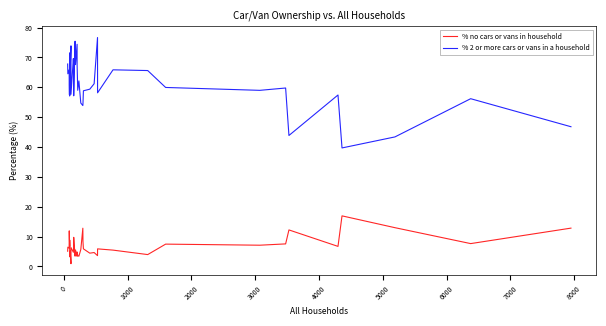

True or false: % no cars or vans in household has a value of 20.7 at 39.

False